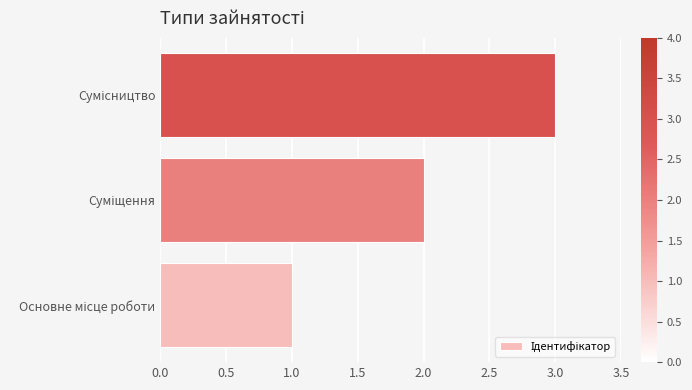

What is the maximum value shown in the chart?

3